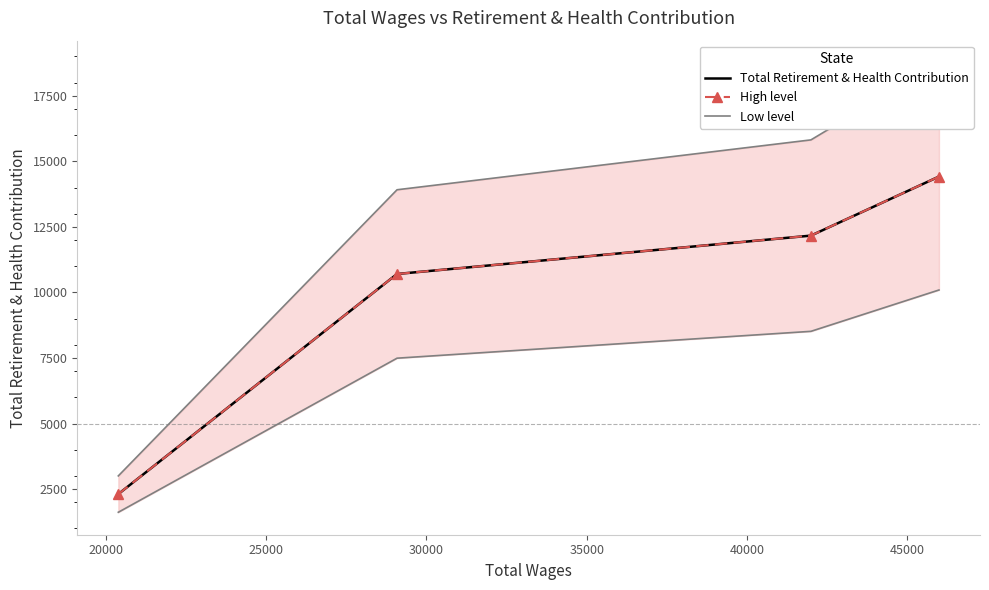

What are all the series names shown in the legend?

Total Retirement & Health Contribution, High level, Low level